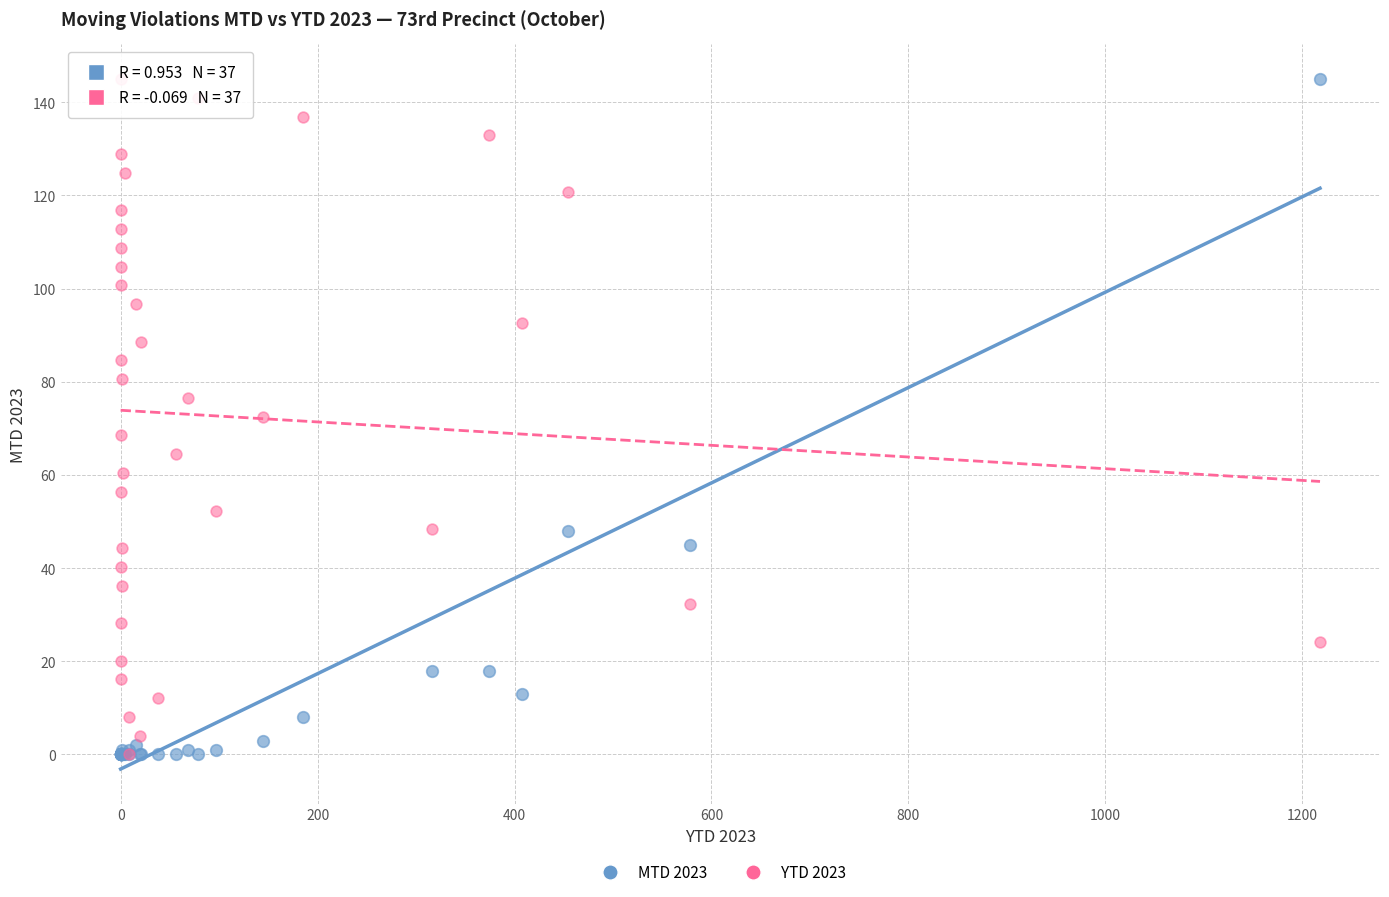

What are all the series names shown in the legend?

MTD 2023, YTD 2023